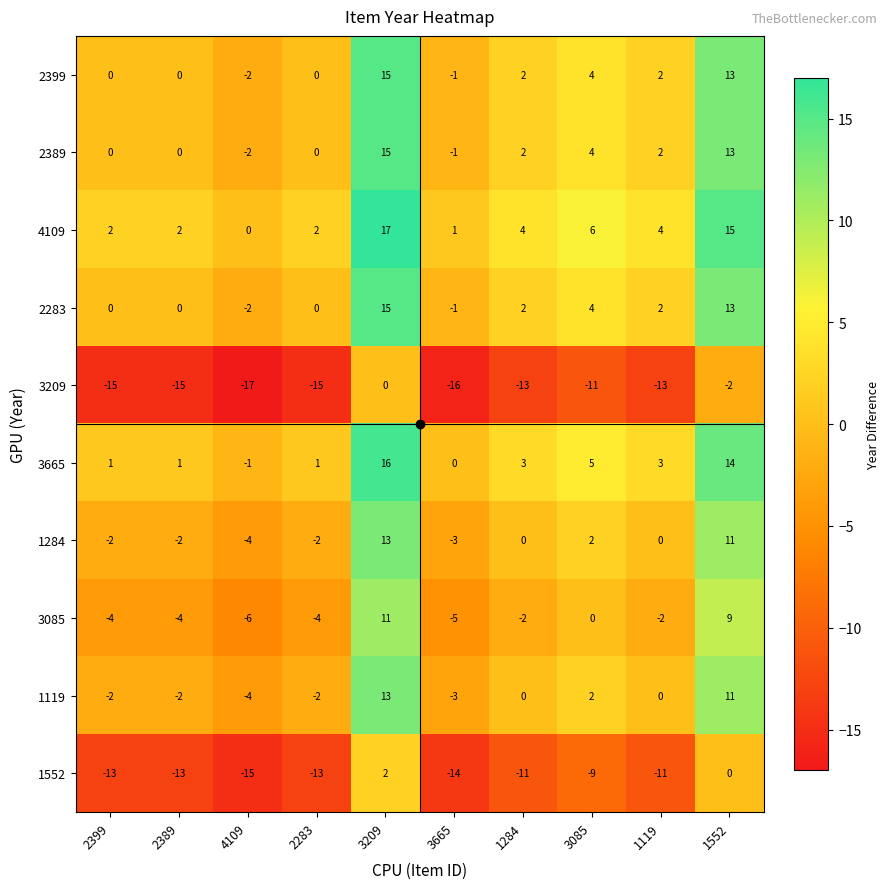

The 3209 series shows -2 at 1552. True or false?

True